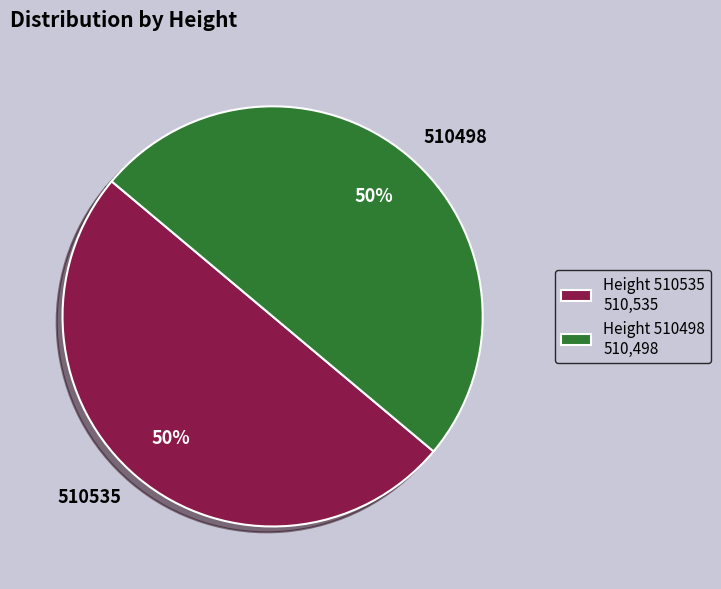

Count the number of slices in the pie.

2